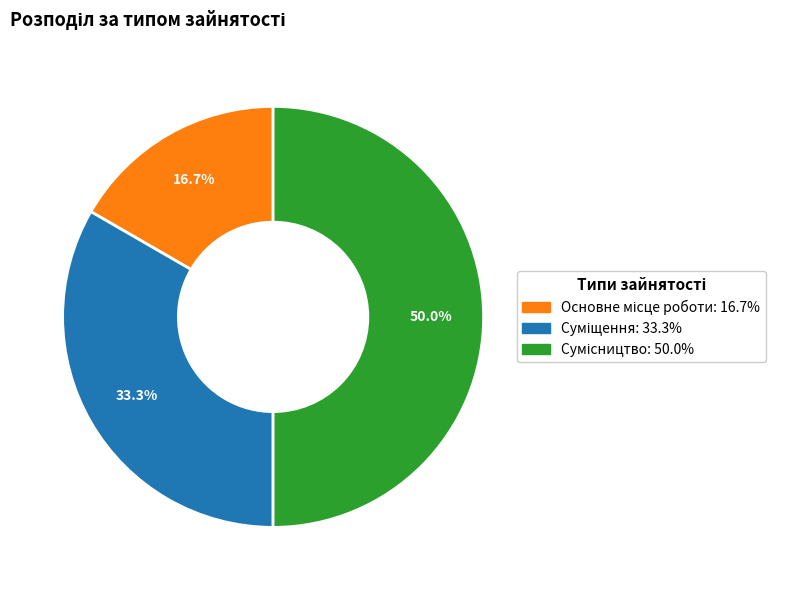

To the nearest percent, what percentage of the pie is Суміщення?

33%